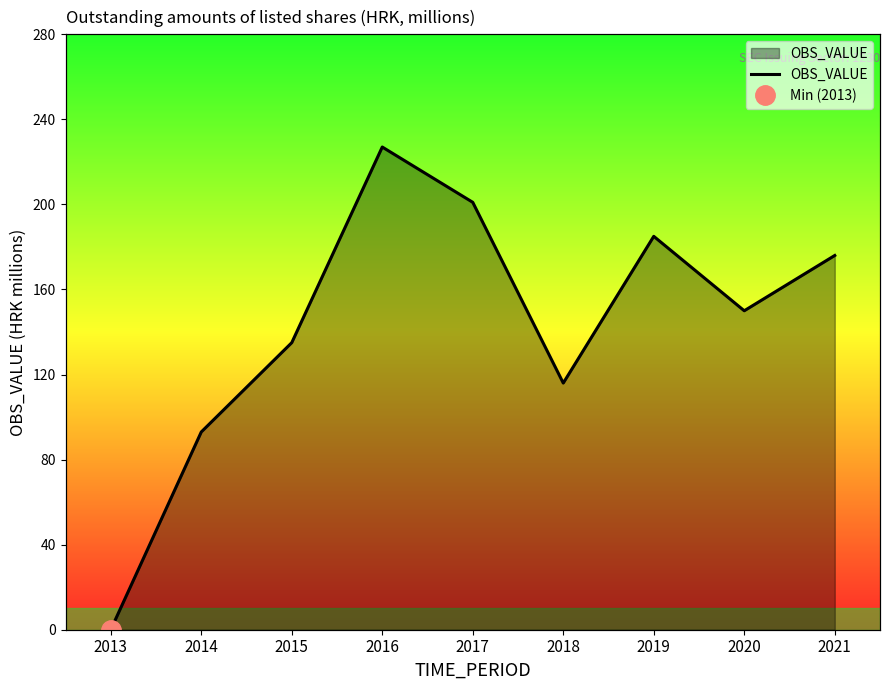

What is the sum of the values at 2019 and 2017?

386